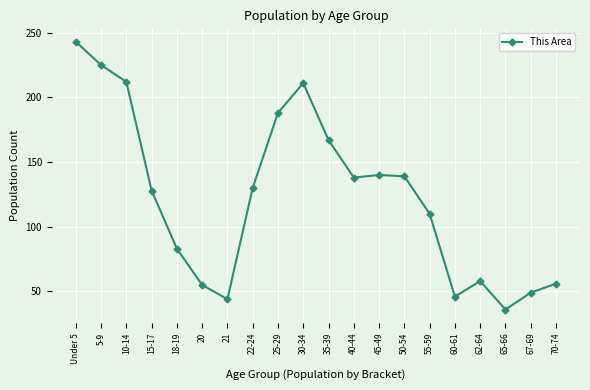

What is the difference between the values at 35-39 and 5-9?

58